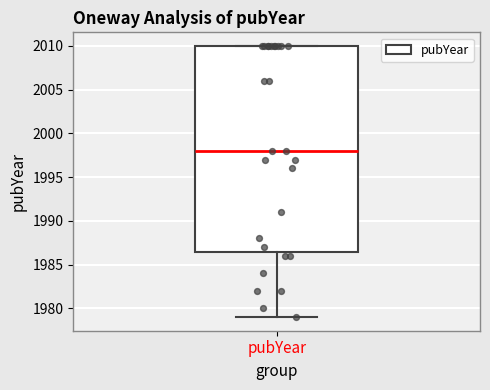

Read this box plot against the y-axis: the position of the median line, the range covered by the box, and the ends of both whiskers. The values are not printed on the chart, so give them approximately, as read against the axis.

median 1998.0, box 1986.5 to 2010.0, whiskers 1979.0 to 2010.0